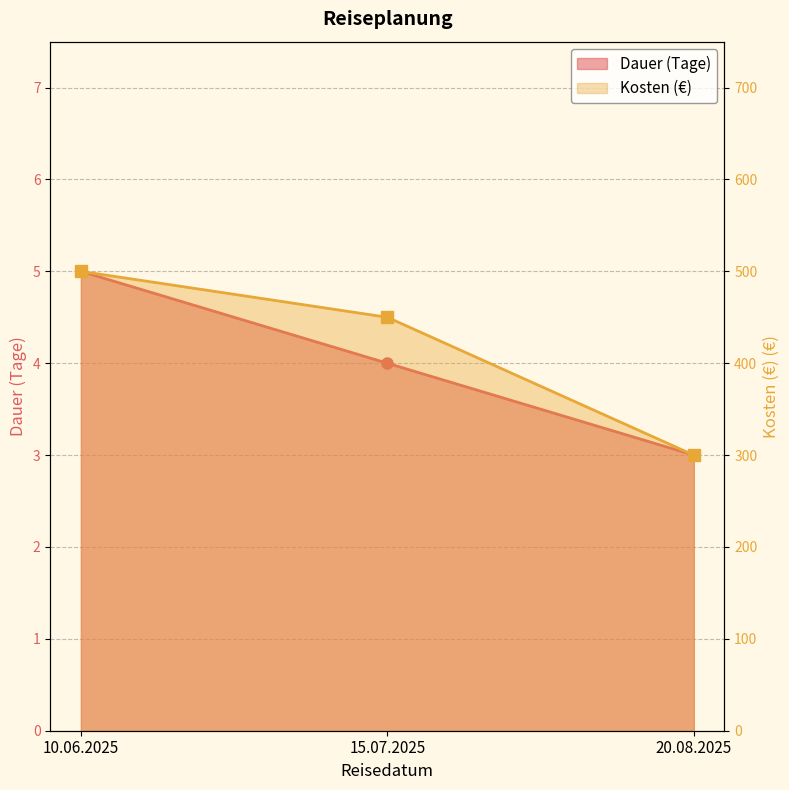

What is the difference between the highest and lowest values at 20.08.2025?

297